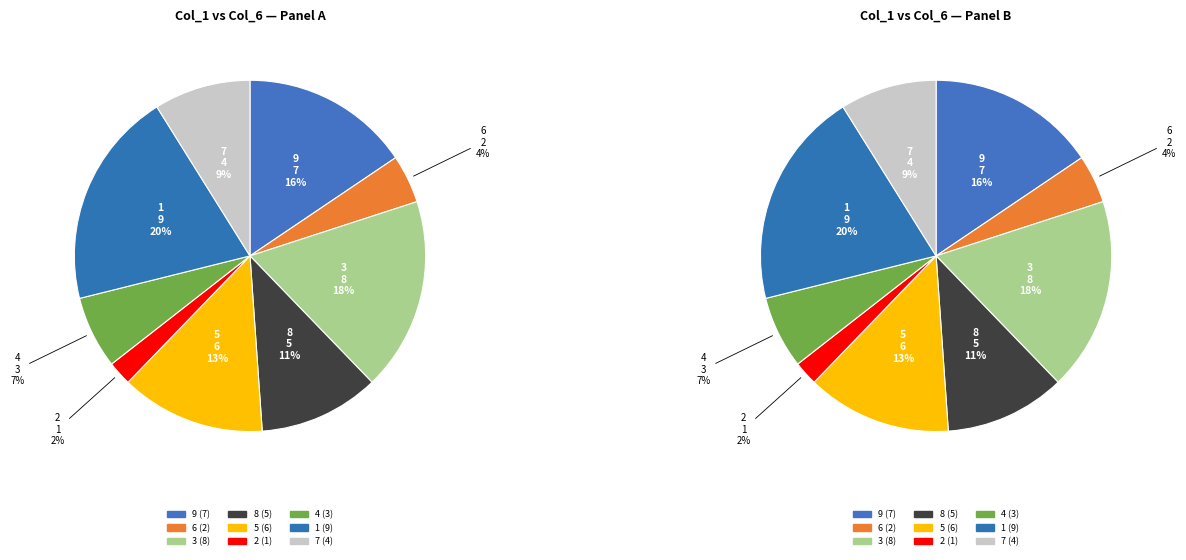

Which slice is the largest?

1